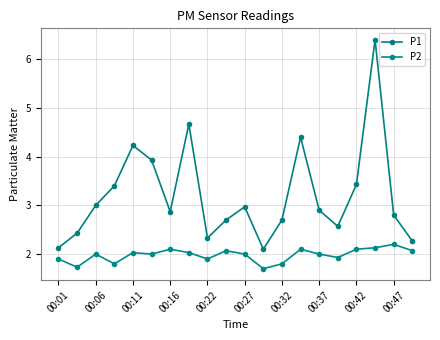

How many data points does each series have?

20